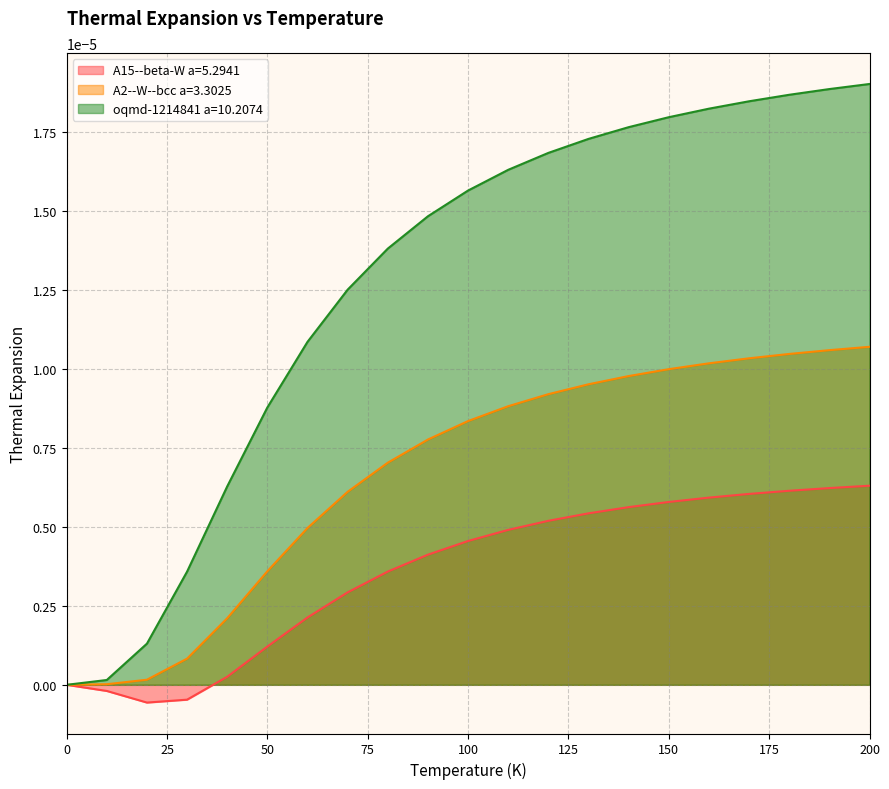

The oqmd-1214841 a=10.2074 series shows 0.0 at 120.0. True or false?

True